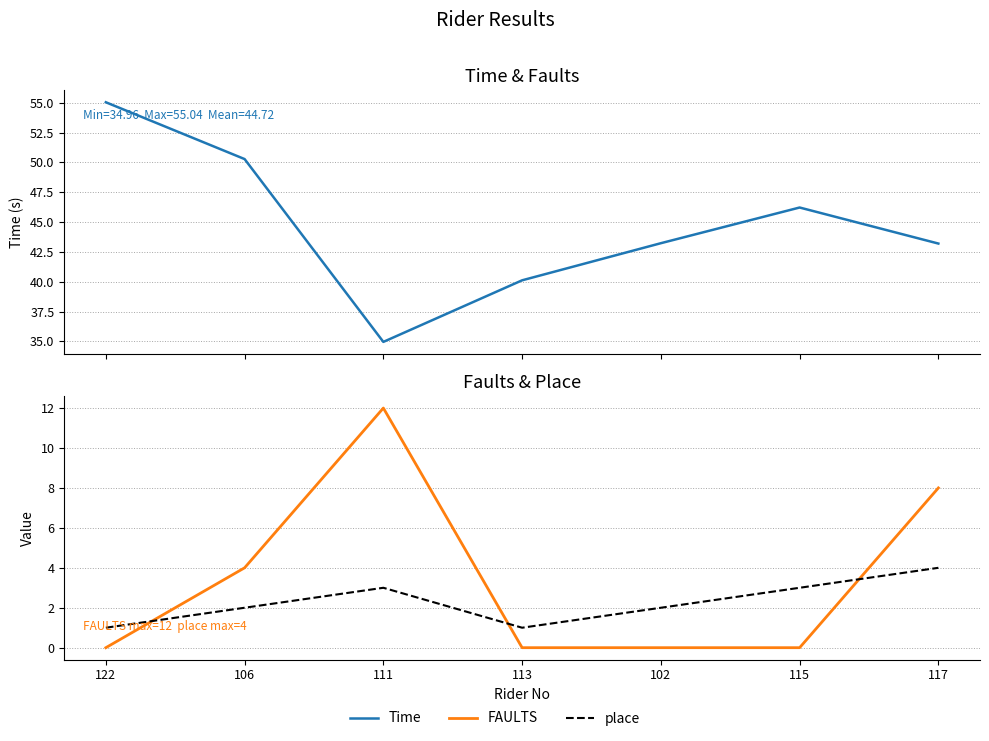

Which series has the widest spread of values?

Time